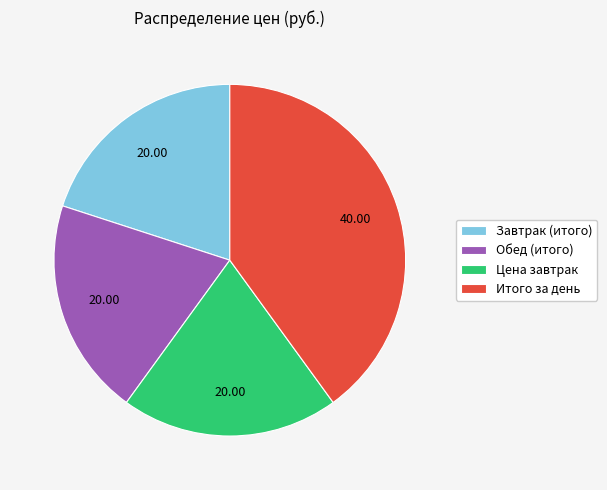

True or false: Цена завтрак accounts for 20% of the total.

True